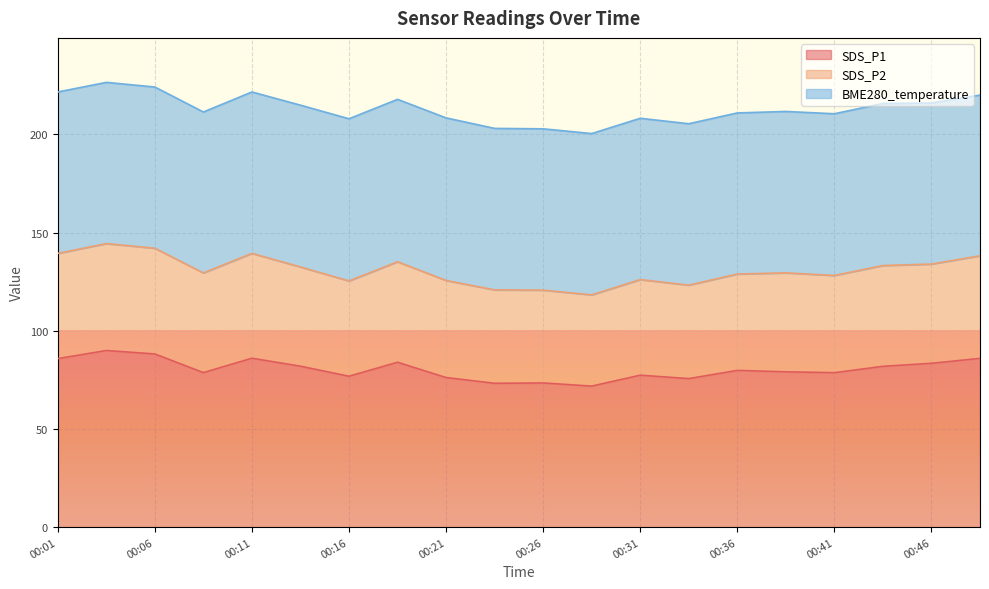

True or false: SDS_P2 and SDS_P1 cross at least once.

False